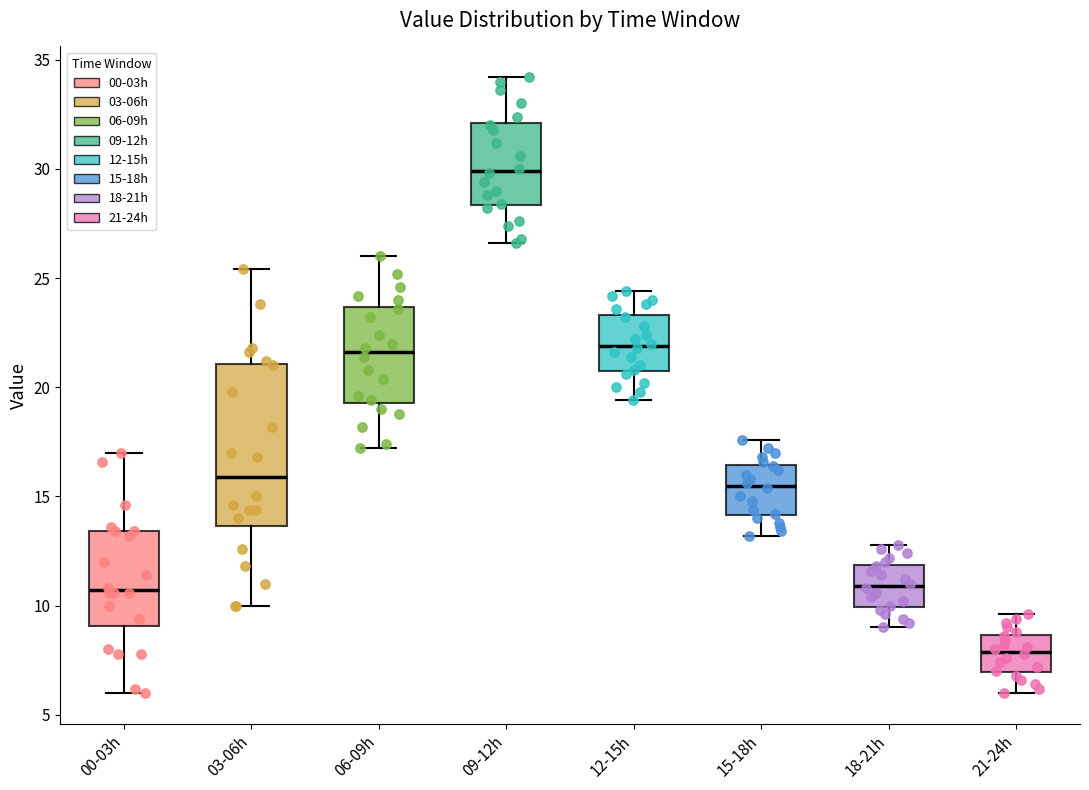

Reading left to right, transcribe this box plot: for each box, give where its median line is, the range the box spans, and where its two whiskers end, as read against the y-axis. The values are not printed on the chart, so give them approximately, as read against the axis.

00-03h: median 10.5, box 9.0 to 13.5, whiskers 6.0 to 17.0
03-06h: median 16.0, box 13.5 to 21.0, whiskers 10.0 to 25.5
06-09h: median 21.5, box 19.5 to 23.5, whiskers 17.0 to 26.0
09-12h: median 30.0, box 28.5 to 32.0, whiskers 26.5 to 34.0
12-15h: median 22.0, box 21.0 to 23.5, whiskers 19.5 to 24.5
15-18h: median 15.5, box 14.0 to 16.5, whiskers 13.0 to 17.5
18-21h: median 11.0, box 10.0 to 12.0, whiskers 9.0 to 13.0
21-24h: median 8.0, box 7.0 to 8.5, whiskers 6.0 to 9.5